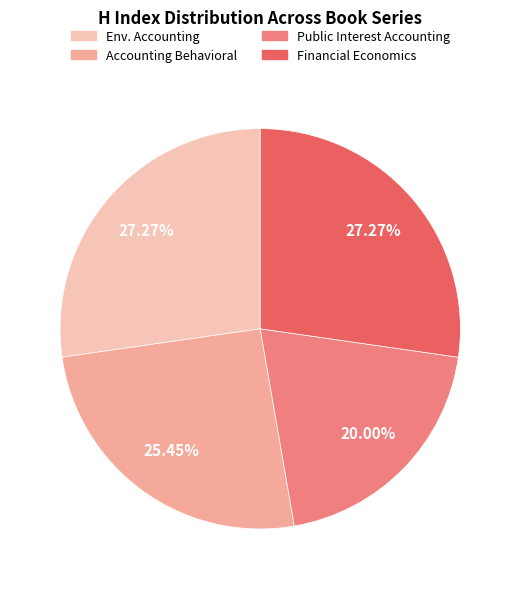

Does Financial Economics account for over 50% of the chart?

No